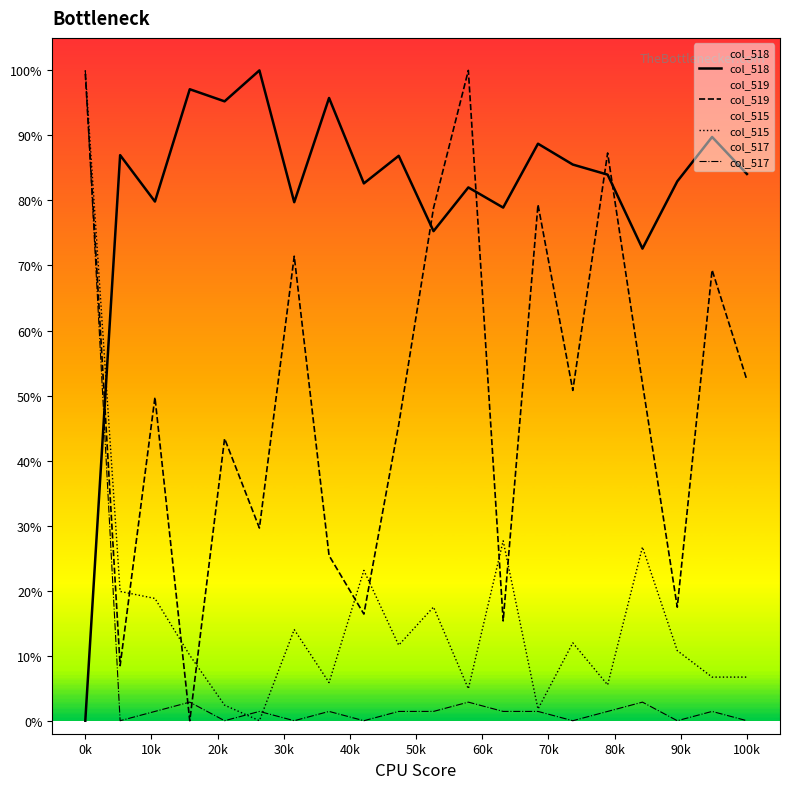

What is the greatest value displayed?

100.0